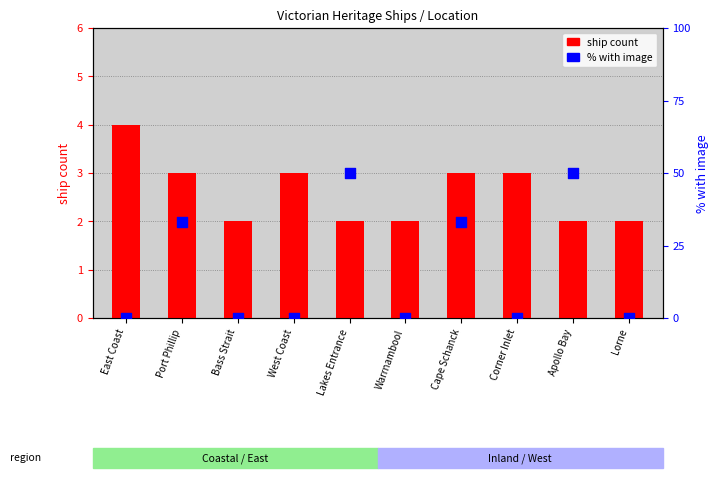

Which series has the largest total across all categories?

% with image